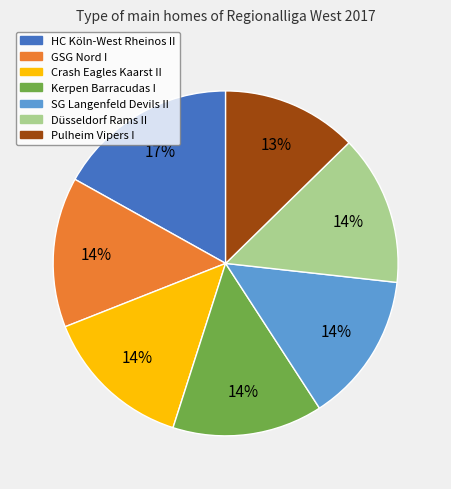

Which slice is the smallest?

Pulheim Vipers I